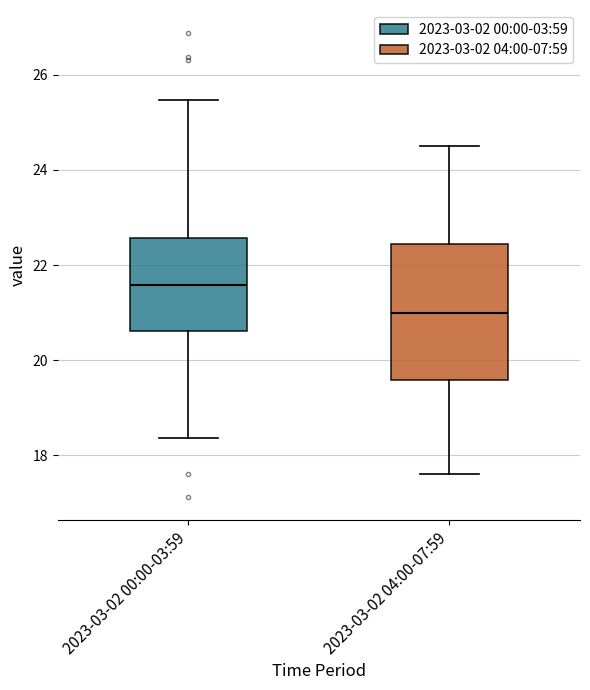

Which box has the lowest median line?

2023-03-02 04:00-07:59